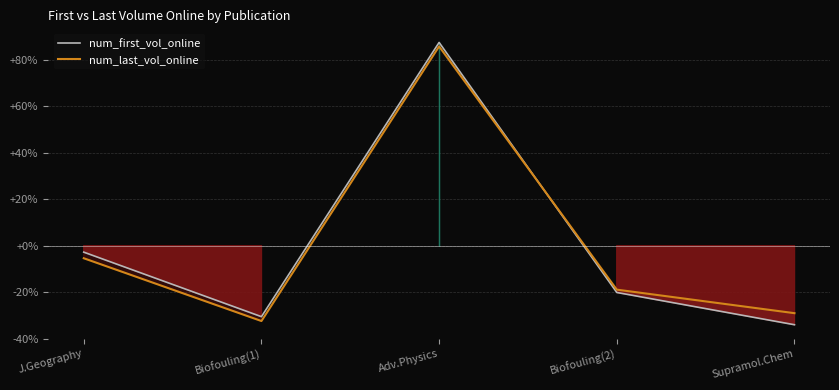

Reading left to right, transcribe all the data shown in this chart.

num_first_vol_online: -2.8	-30.6	87.5	-20.1	-34.0
num_last_vol_online: -5.4	-32.4	85.8	-18.9	-29.1